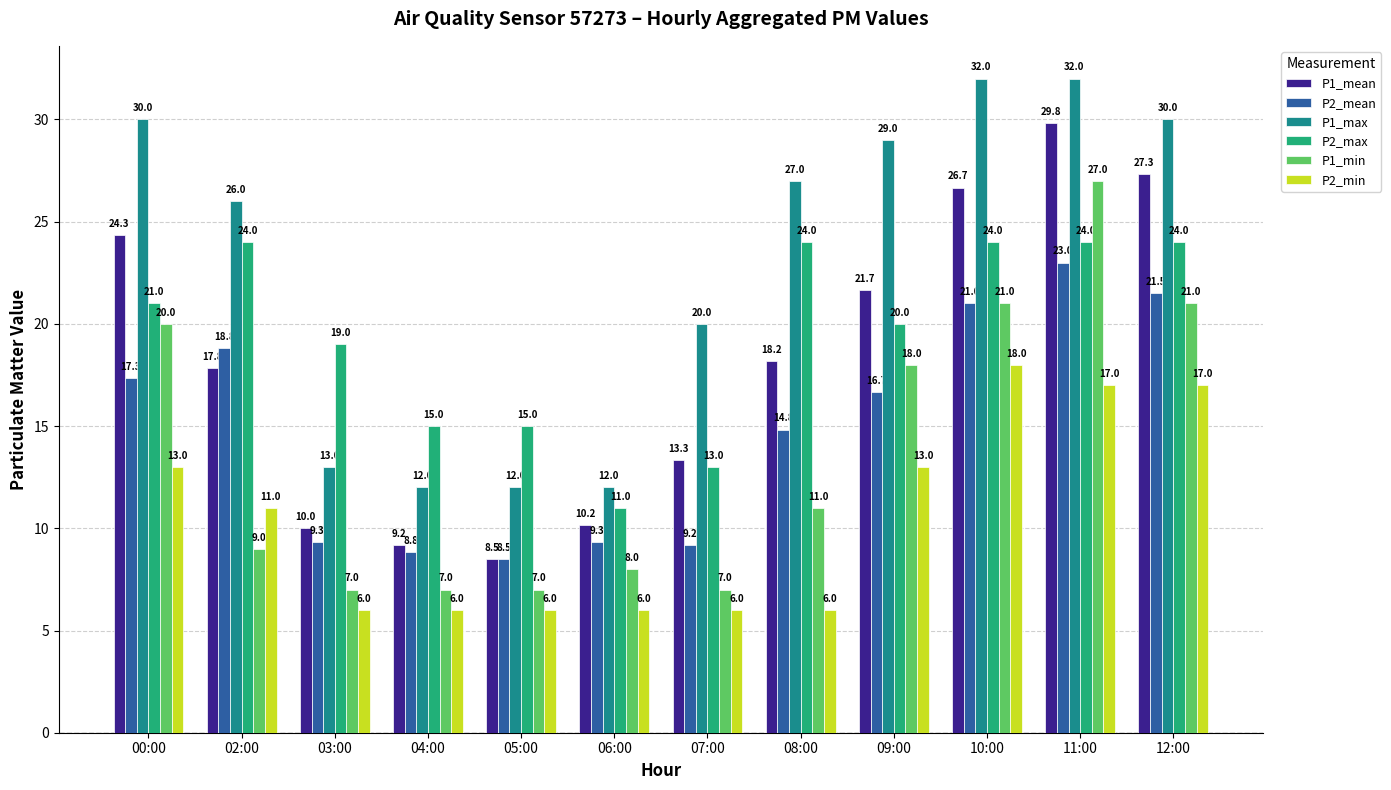

Is it true that P1_mean equals 24.3 at 00:00?

True